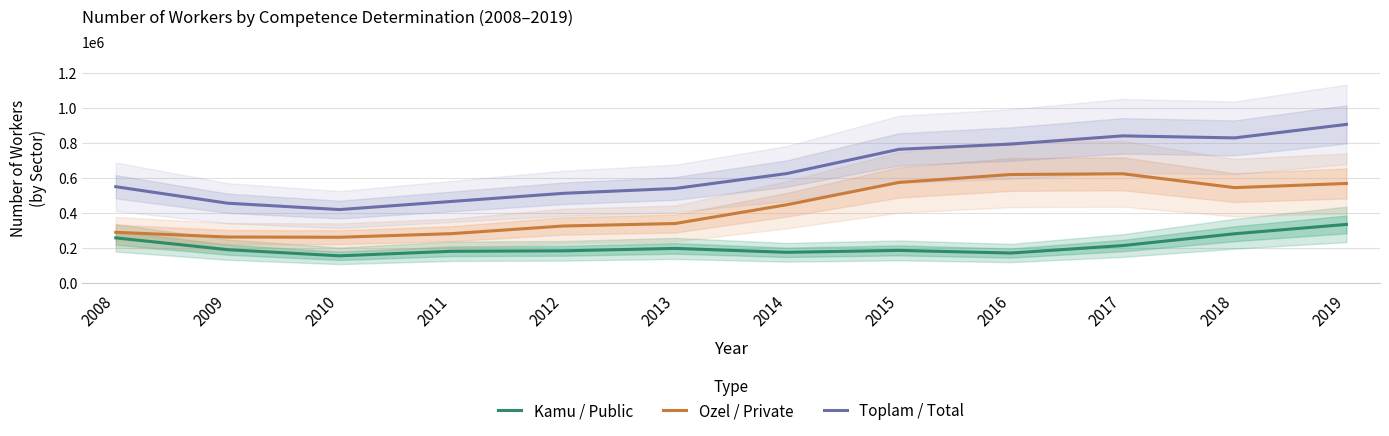

What is the average value of the Kamu / Public series?

213280.9